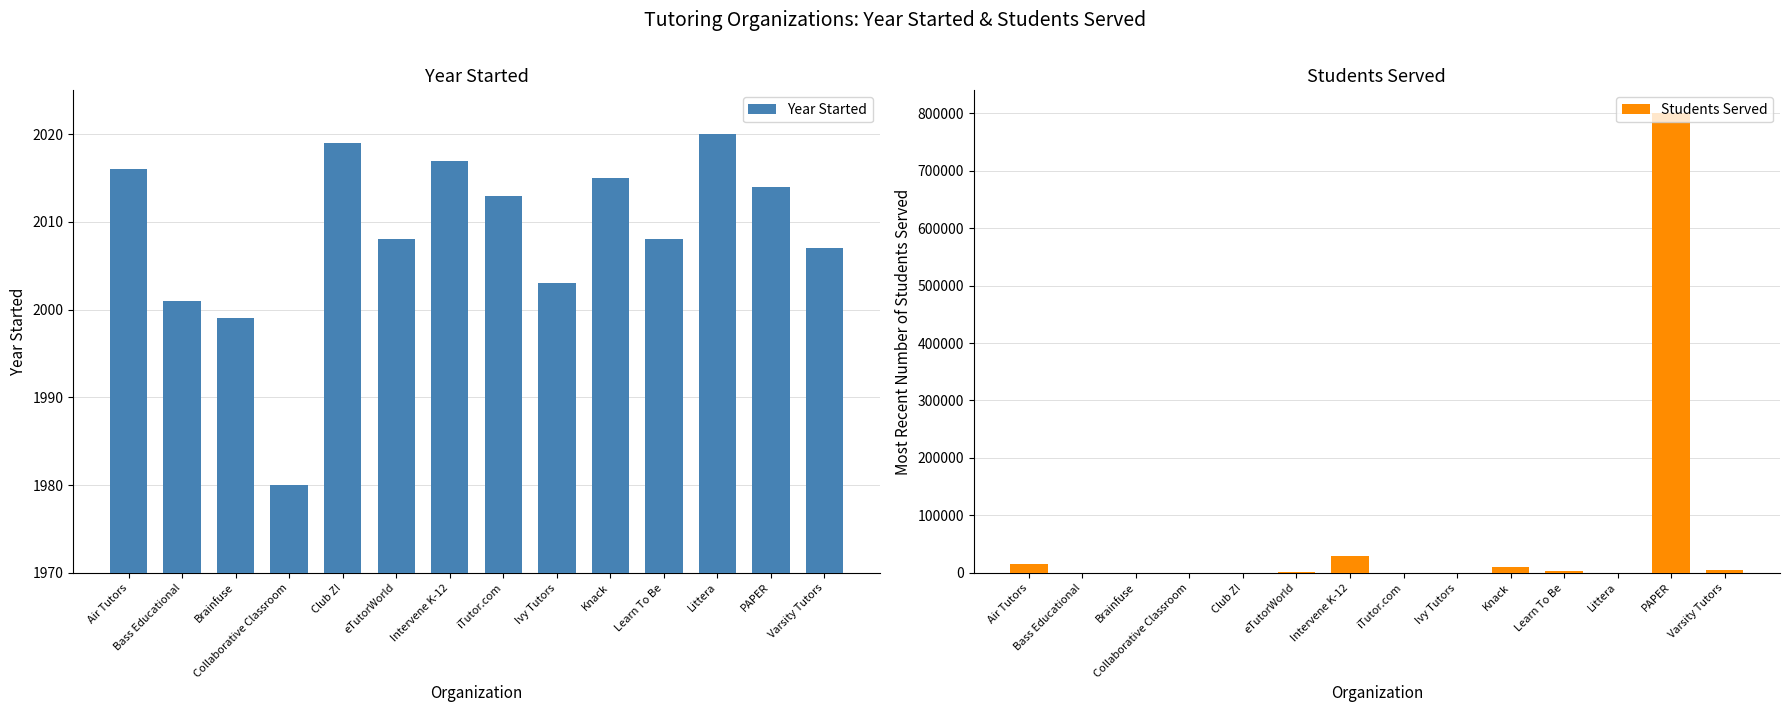

Is the value of Students Served at eTutorWorld greater than the value of Year Started at eTutorWorld?

No